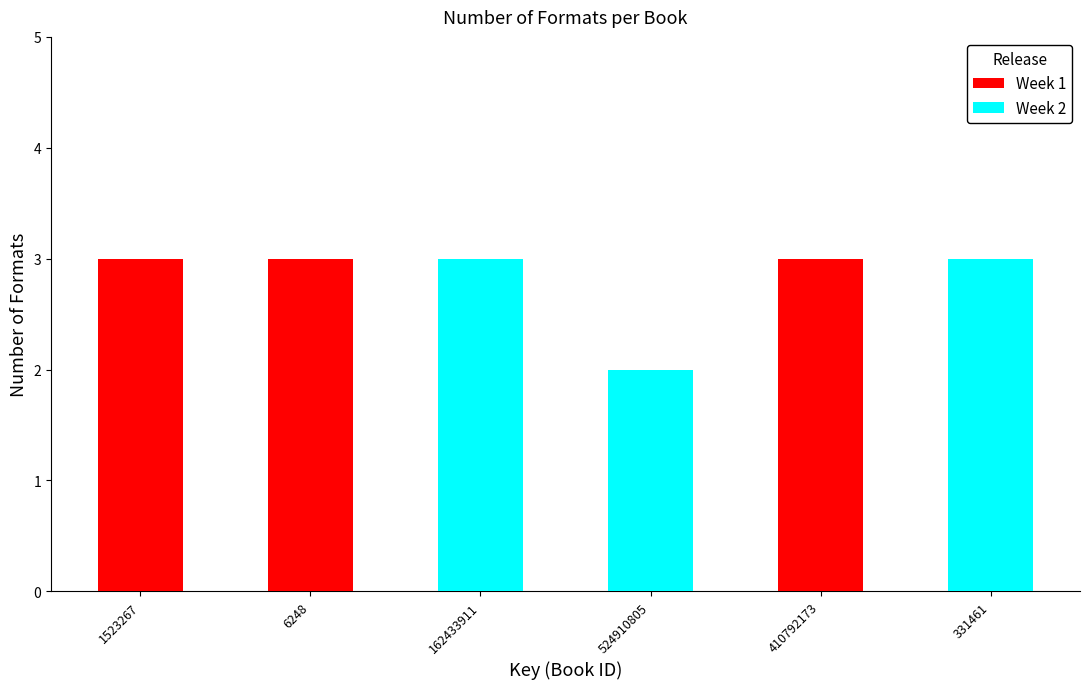

What is the average value?

3